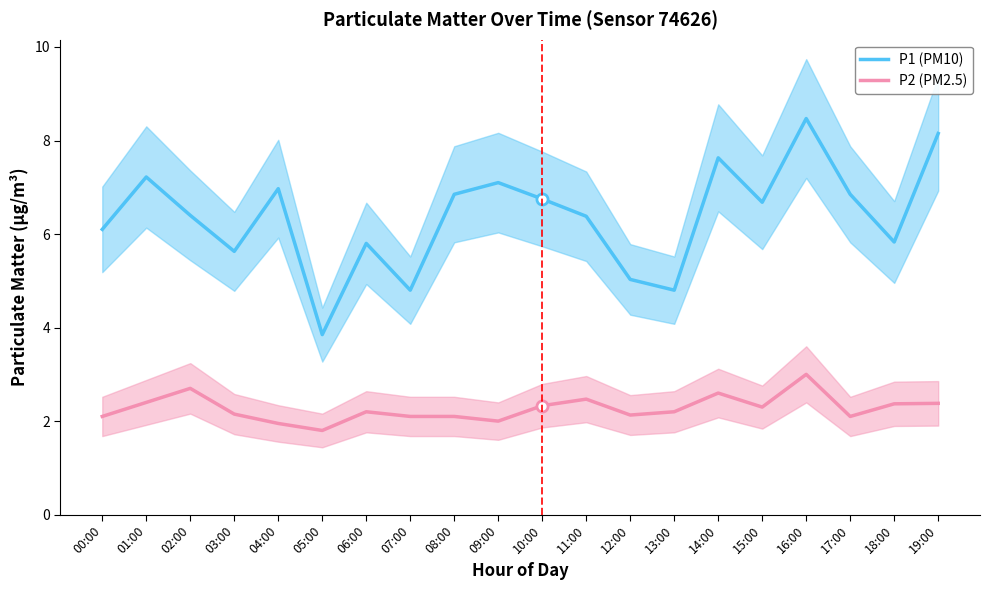

Between 13:00 and 19:00, which series saw the biggest shift?

P1 (PM10)